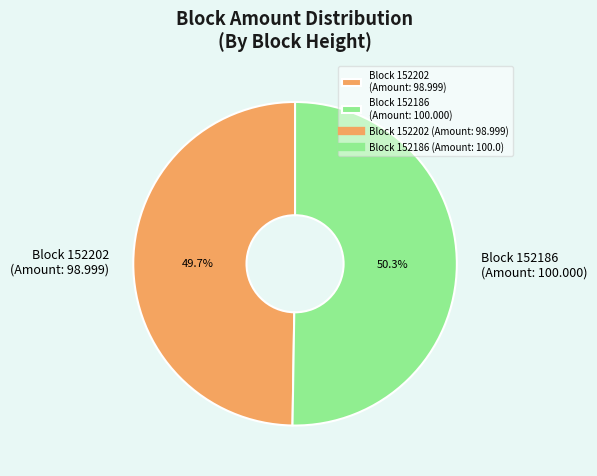

What is the total percentage of Block 152202 (Amount: 98.999) and Block 152186 (Amount: 100.000)?

100.0%